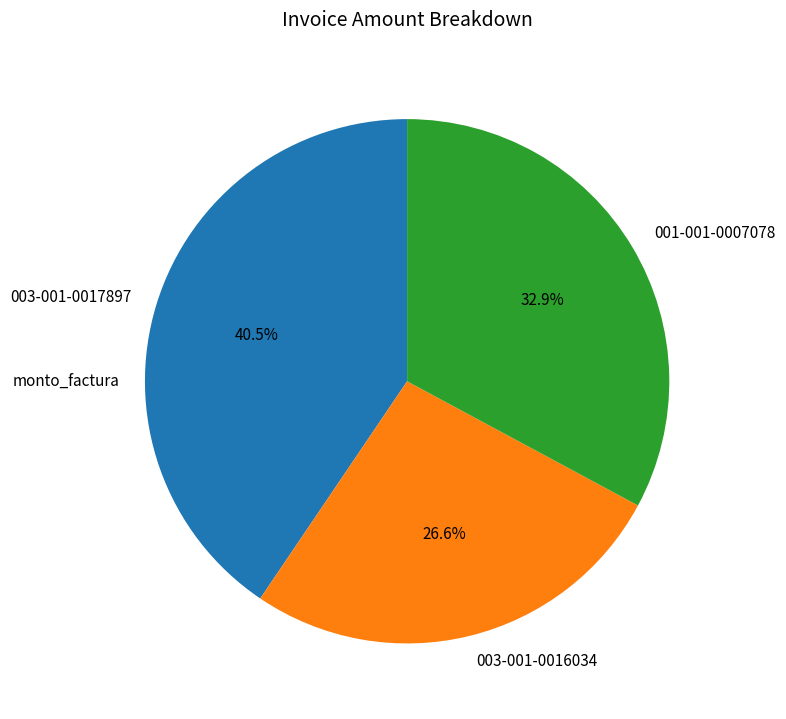

What portion of the pie excludes 003-001-0016034?

73.4%